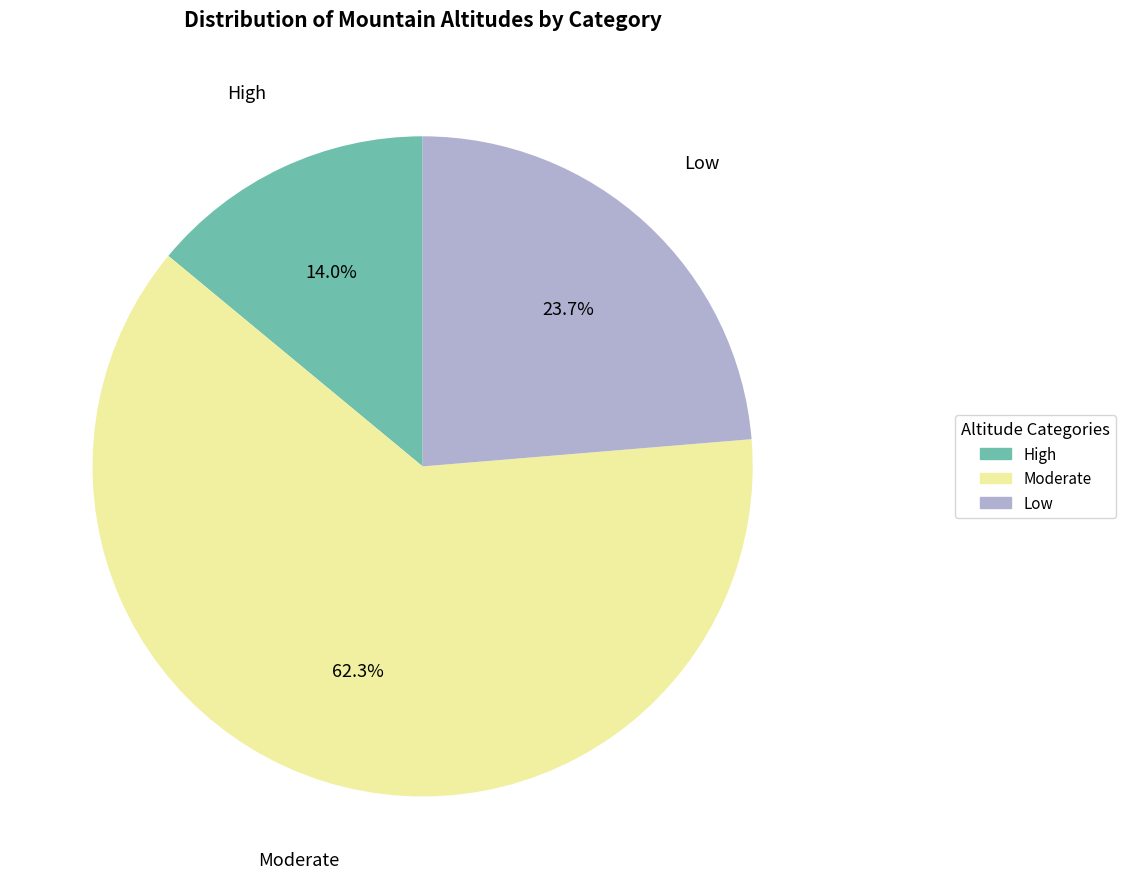

Is there any slice that represents more than half of the pie?

Yes